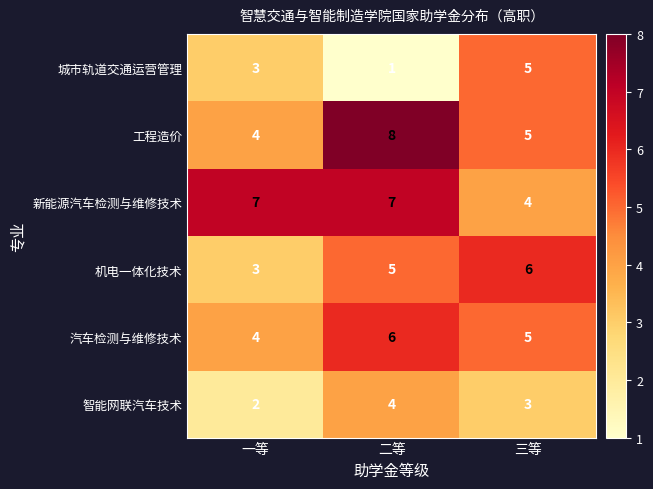

The value of 汽车检测与维修技术 at 二等 is 6. True or false?

True